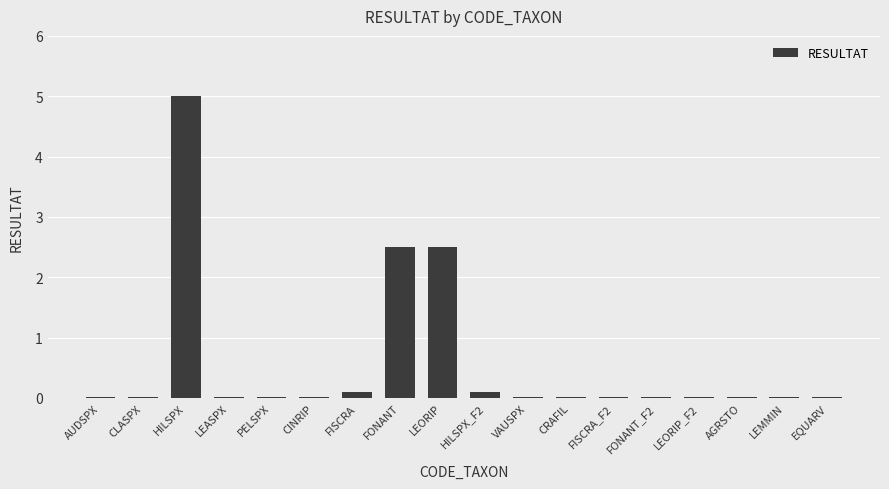

What is the sum of the values at LEORIP and HILSPX_F2?

2.6